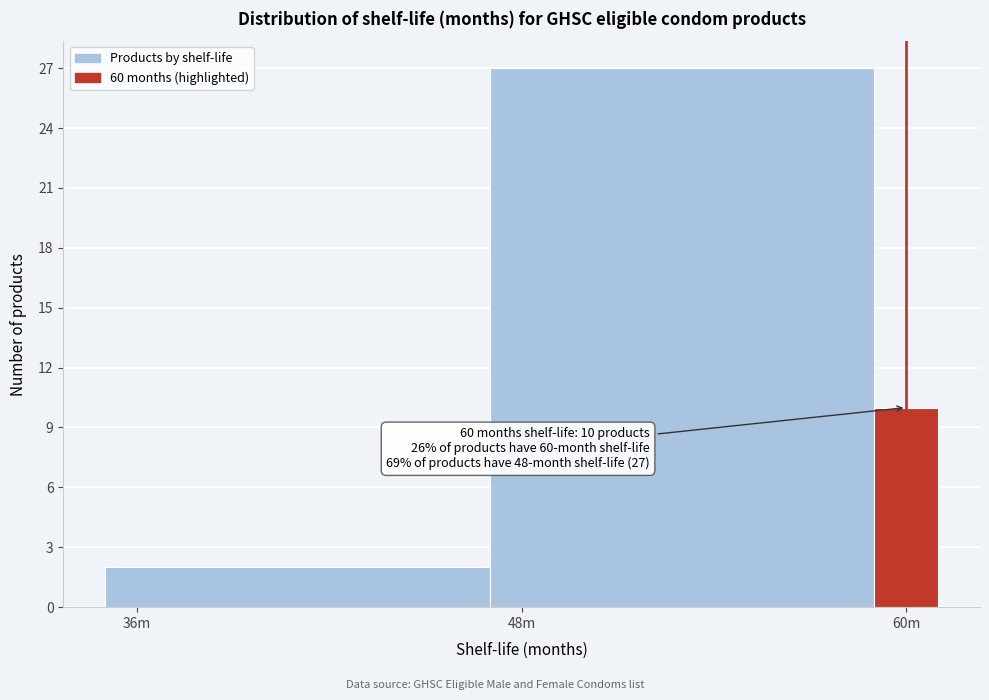

Reading left to right, list all the values displayed in this chart.

36m=2	48m=27	60m=10